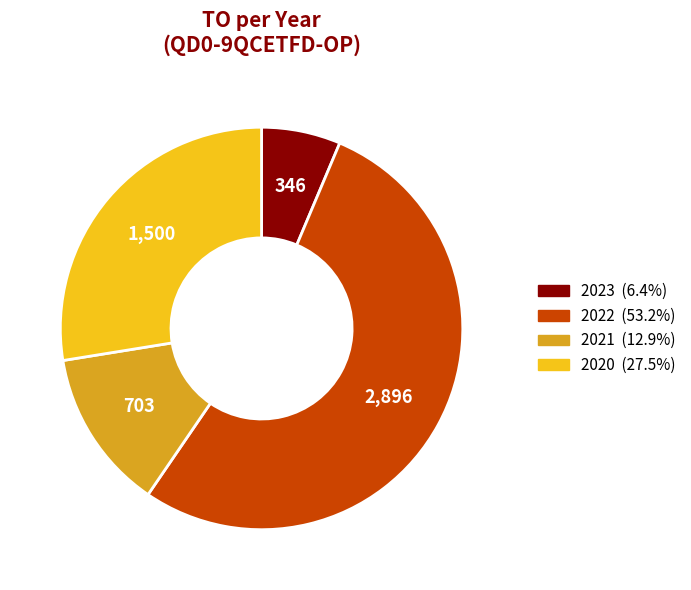

Is there any slice that represents more than half of the pie?

Yes